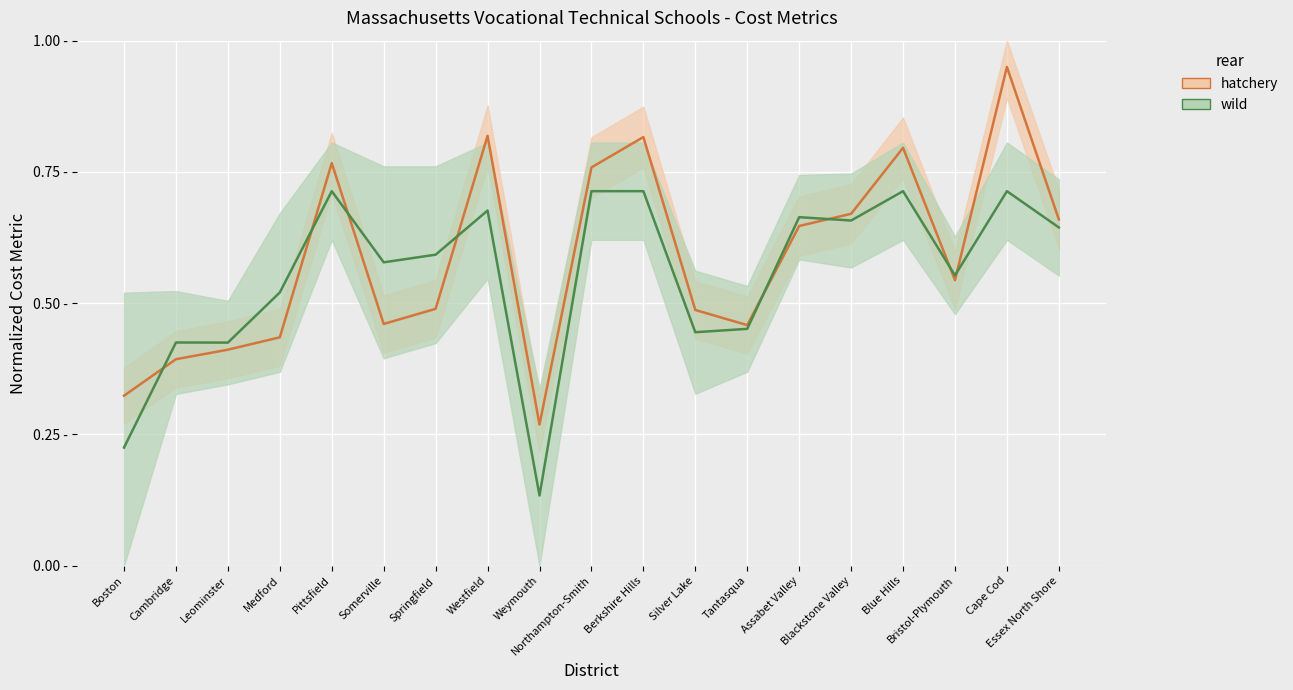

Is it true that wild equals 0.5 at Tantasqua?

True